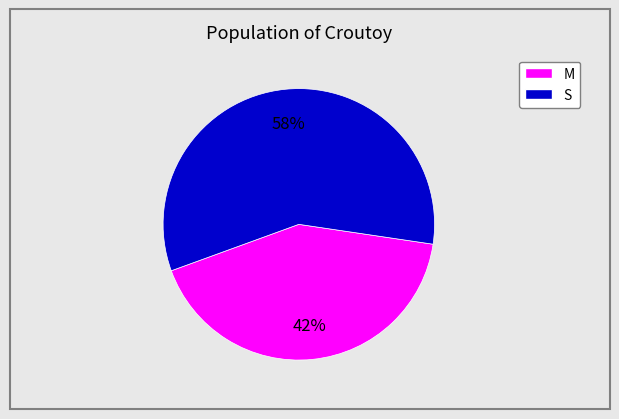

To the nearest percent, what is the average slice percentage?

50%